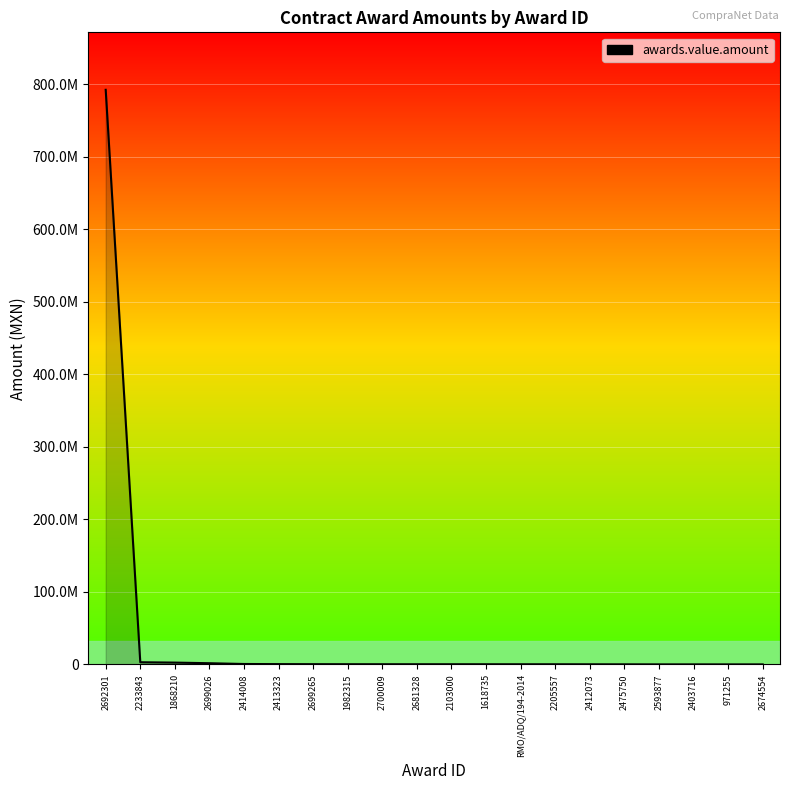

Which label corresponds to the largest value in the chart?

2692301